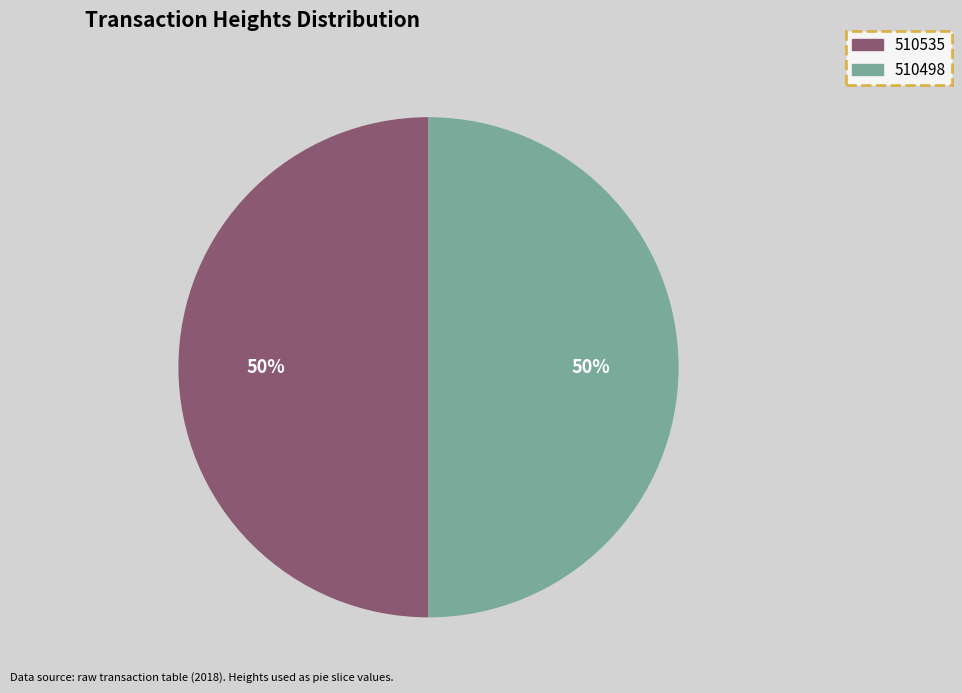

How many segments does this pie chart have?

2